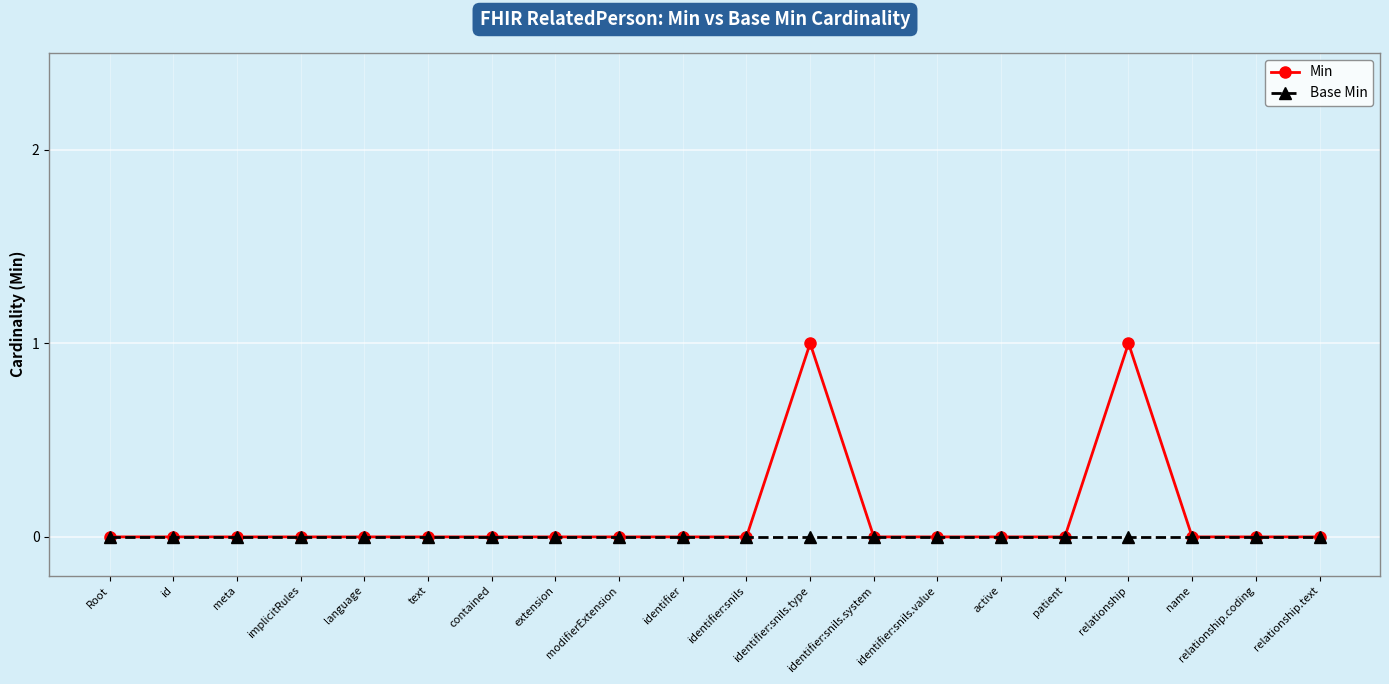

Which series has the widest spread of values?

Min